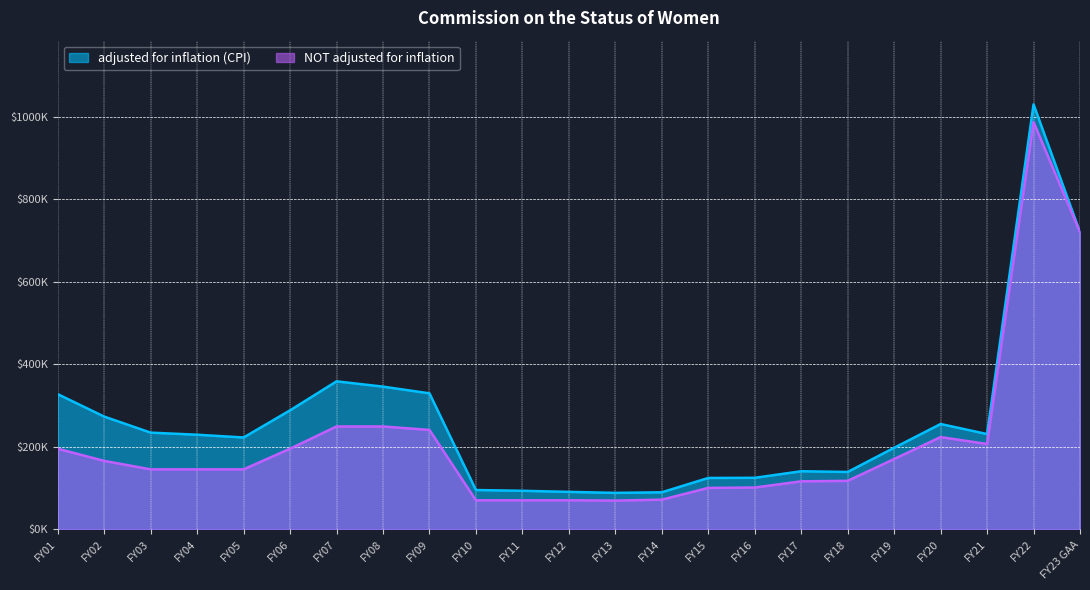

What is the sum of all adjusted for inflation (CPI) values?

6020778